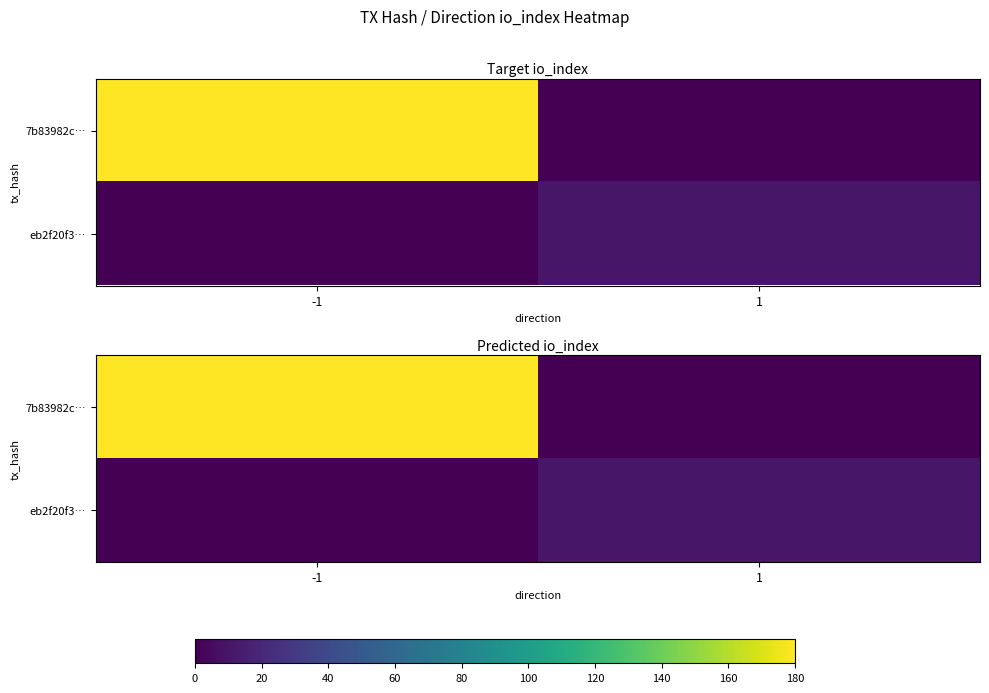

The value of 7b83982c… at 1 is 0. True or false?

True